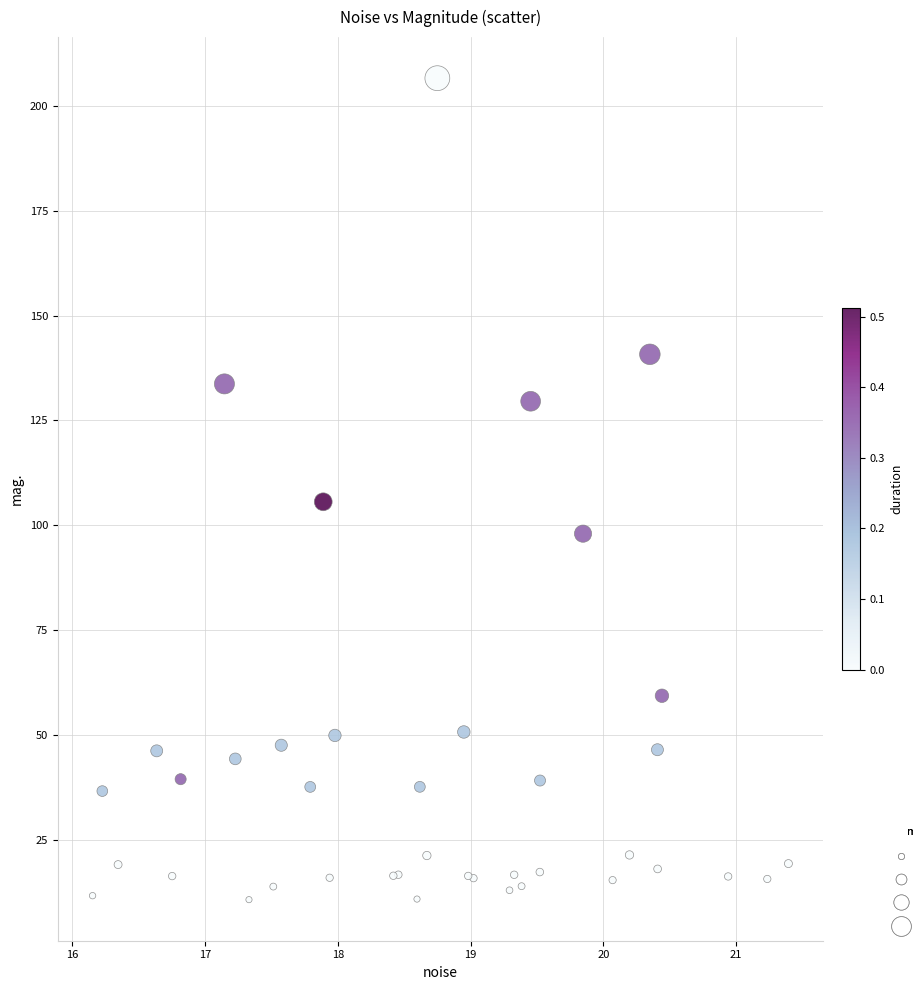

What Y value in the scatter plot is closest to 108?

105.6